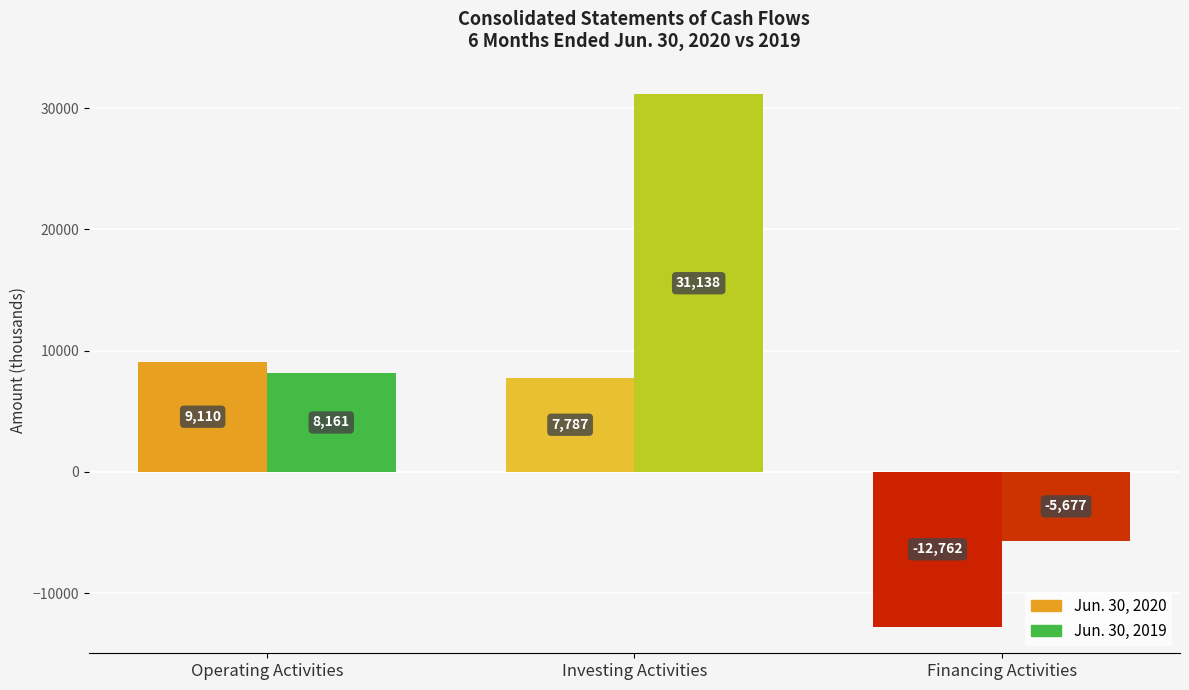

What is the spread (max minus min) of values at Financing Activities?

7085